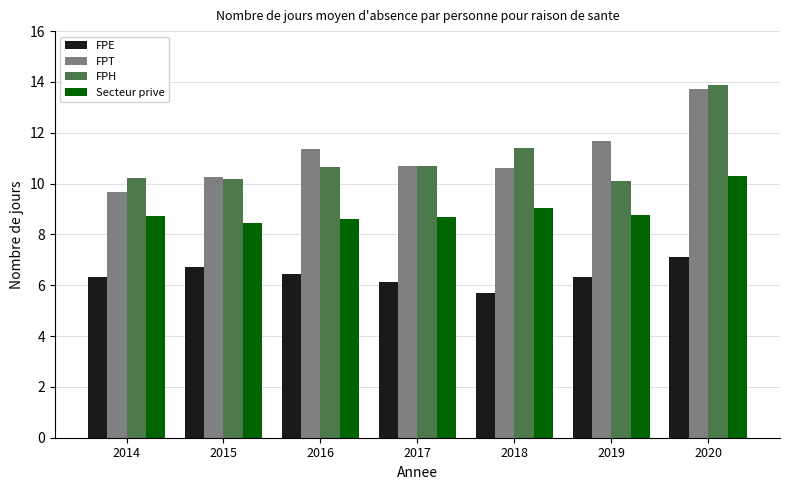

What are all the series names shown in the legend?

FPE, FPT, FPH, Secteur prive